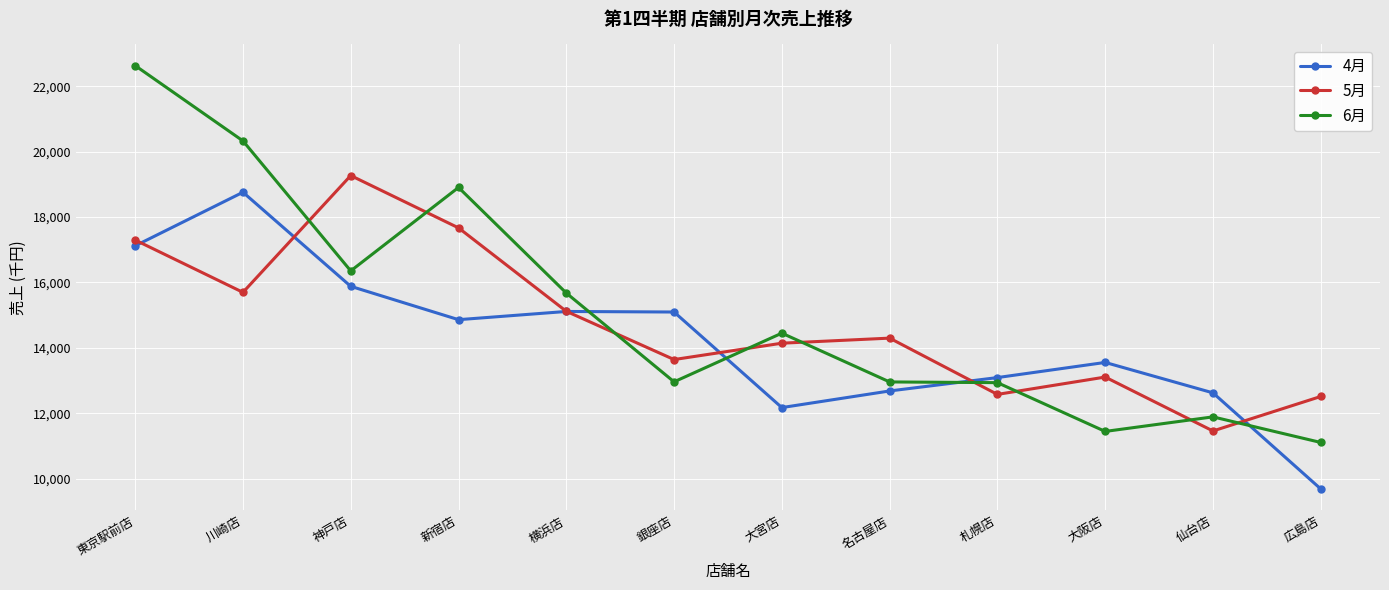

At which category is the sum across all series the highest?

東京駅前店